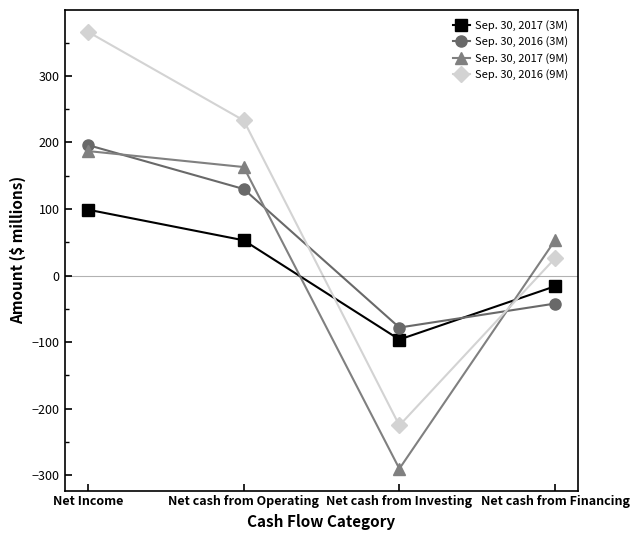

Reading left to right, transcribe all the data shown in this chart.

Sep. 30, 2017 (3M): 99	53	-96	-16
Sep. 30, 2016 (3M): 196	130	-78	-42
Sep. 30, 2017 (9M): 187	163	-290	53
Sep. 30, 2016 (9M): 366	233	-225	26